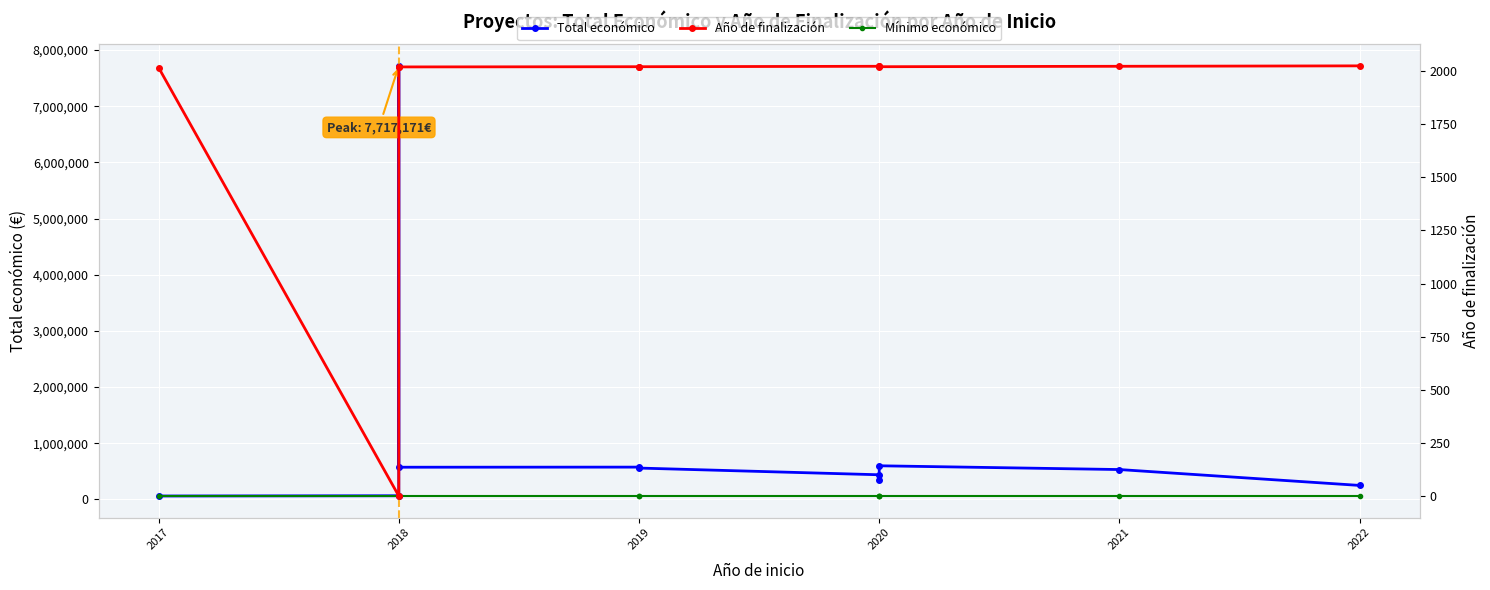

Reading left to right, extract all data points from this chart.

Total económico: 61850	66125	7717171	574000	575833	559047	439594	348843	599636	532579	249910
Mínimo económico: 61850	61850	61850	61850	61850	61850	61850	61850	61850	61850	61850
Año de finalización: 2017	0	2018	2020	2021	2021	2023	2023	2021	2023	2025